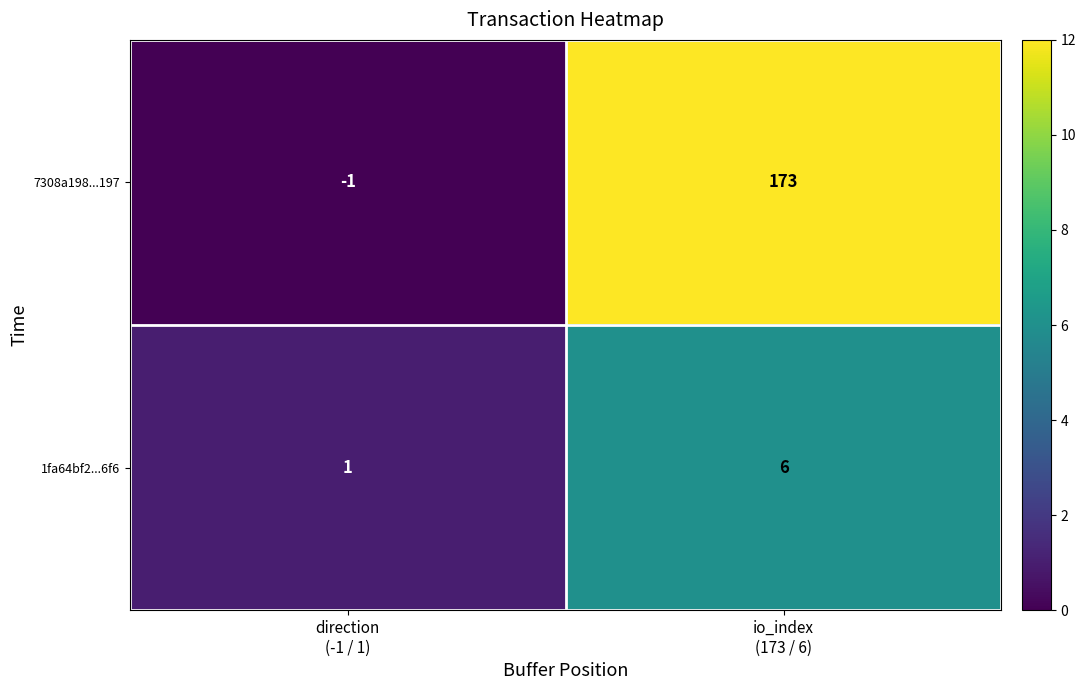

Count the number of categories in the chart.

2